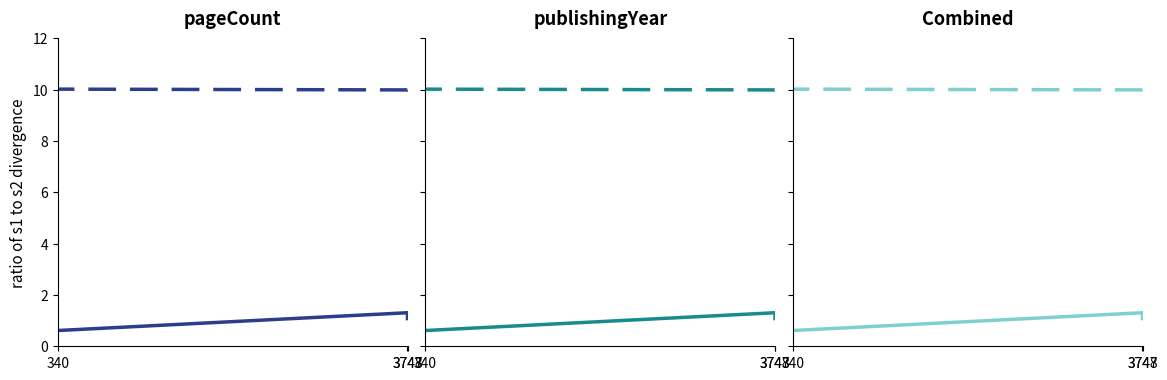

List the series in order of their overall mean, highest first.

publishingYear, pageCount